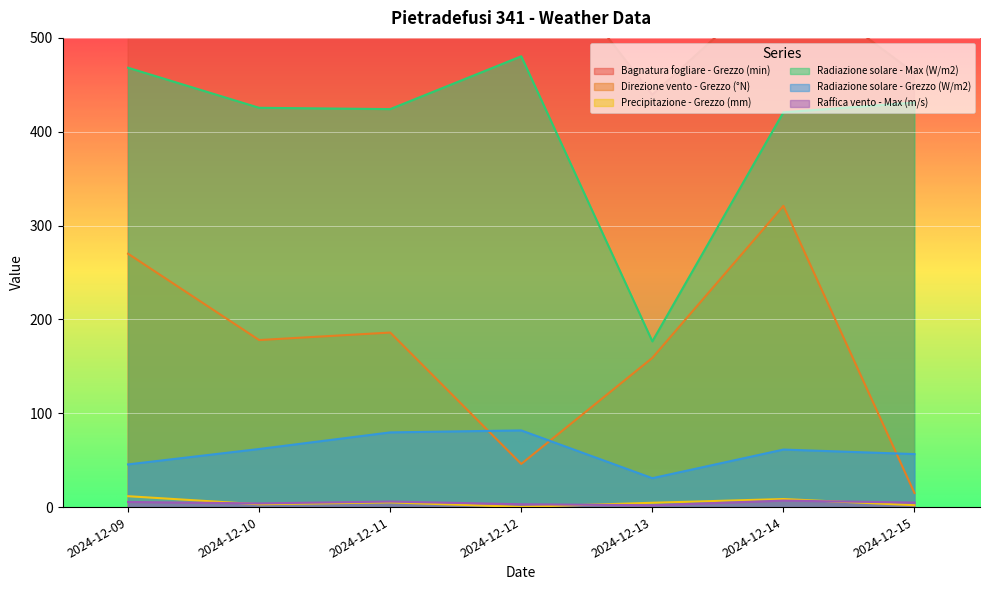

What is the smallest value displayed?

0.2